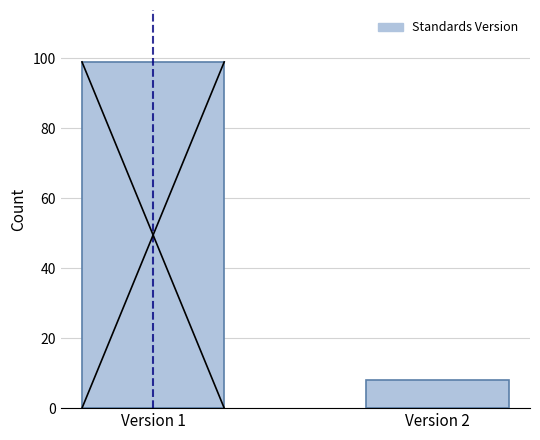

Reading right to left, extract all data points from this chart.

Version 2=8	Version 1=99